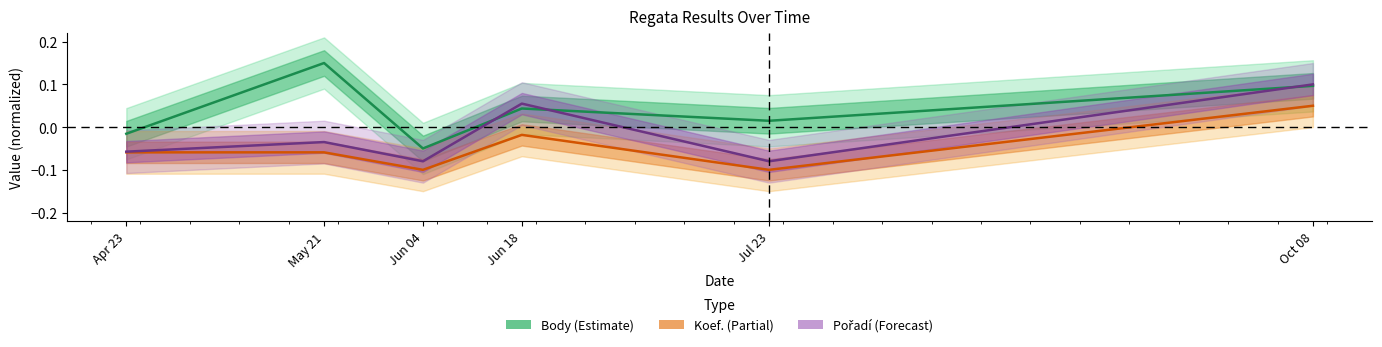

What is the difference between the maximum and second lowest values in the Koef. series?

0.1